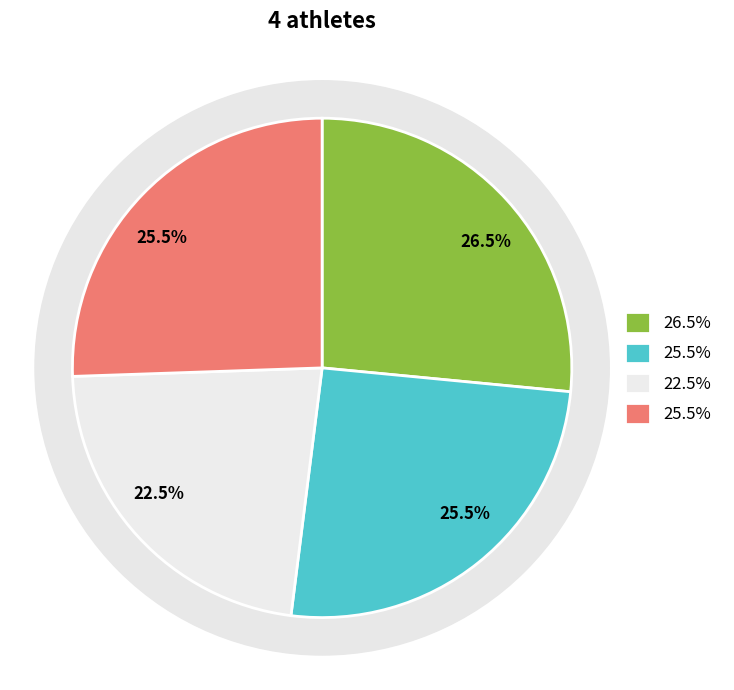

What percentage do Шестунов Александр (O) and Шестунов Александр (M1) together represent?

51.0%